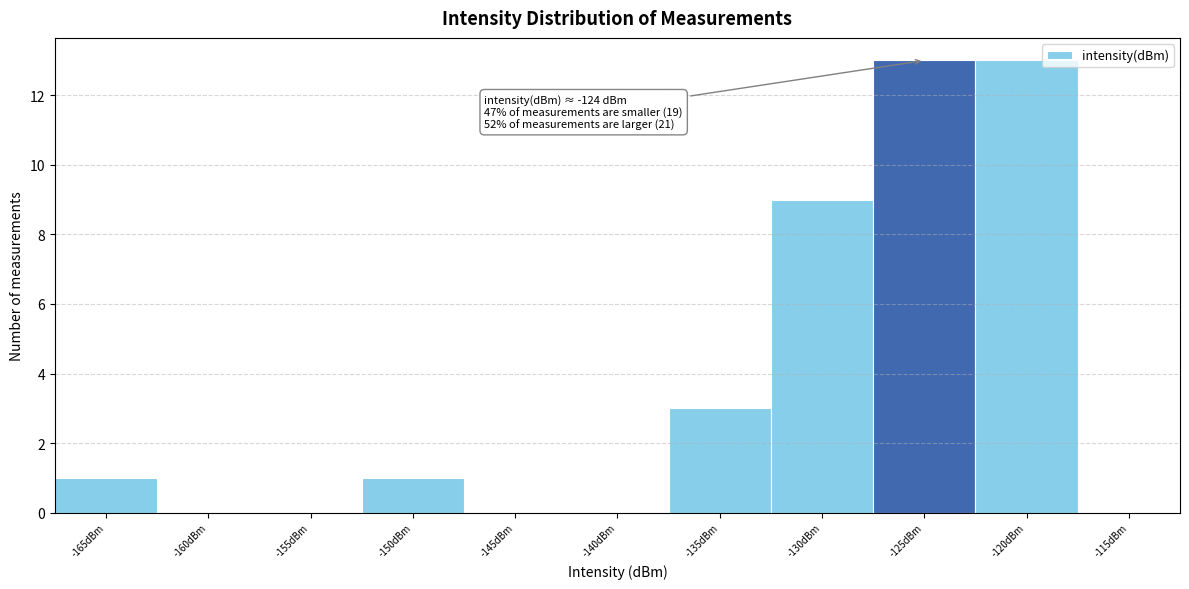

Reading left to right, list all the values displayed in this chart.

-165dBm=1	-160dBm=0	-155dBm=0	-150dBm=1	-145dBm=0	-140dBm=0	-135dBm=3	-130dBm=9	-125dBm=13	-120dBm=13	-115dBm=0